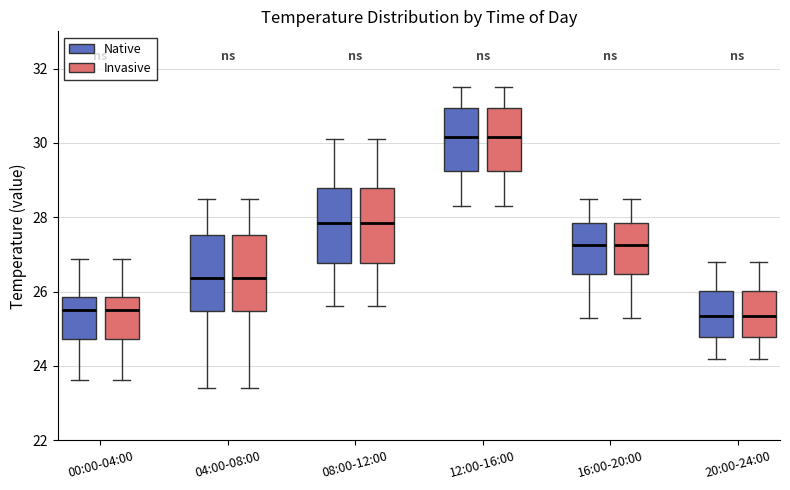

Reading left to right, transcribe this box plot: for each box, give where its median line is, the range the box spans, and where its two whiskers end, as read against the y-axis. The values are not printed on the chart, so give them approximately, as read against the axis.

00:00-04:00 (Native): median 25.6, box 24.8 to 25.8, whiskers 23.6 to 26.8
00:00-04:00 (Invasive): median 25.6, box 24.8 to 25.8, whiskers 23.6 to 26.8
04:00-08:00 (Native): median 26.4, box 25.4 to 27.6, whiskers 23.4 to 28.6
04:00-08:00 (Invasive): median 26.4, box 25.4 to 27.6, whiskers 23.4 to 28.6
08:00-12:00 (Native): median 27.8, box 26.8 to 28.8, whiskers 25.6 to 30.2
08:00-12:00 (Invasive): median 27.8, box 26.8 to 28.8, whiskers 25.6 to 30.2
12:00-16:00 (Native): median 30.2, box 29.2 to 31.0, whiskers 28.4 to 31.6
12:00-16:00 (Invasive): median 30.2, box 29.2 to 31.0, whiskers 28.4 to 31.6
16:00-20:00 (Native): median 27.2, box 26.4 to 27.8, whiskers 25.4 to 28.6
16:00-20:00 (Invasive): median 27.2, box 26.4 to 27.8, whiskers 25.4 to 28.6
20:00-24:00 (Native): median 25.4, box 24.8 to 26.0, whiskers 24.2 to 26.8
20:00-24:00 (Invasive): median 25.4, box 24.8 to 26.0, whiskers 24.2 to 26.8